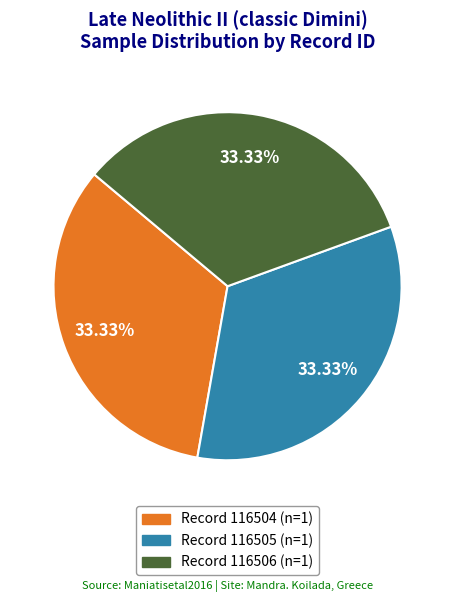

Is there any slice that represents more than half of the pie?

No